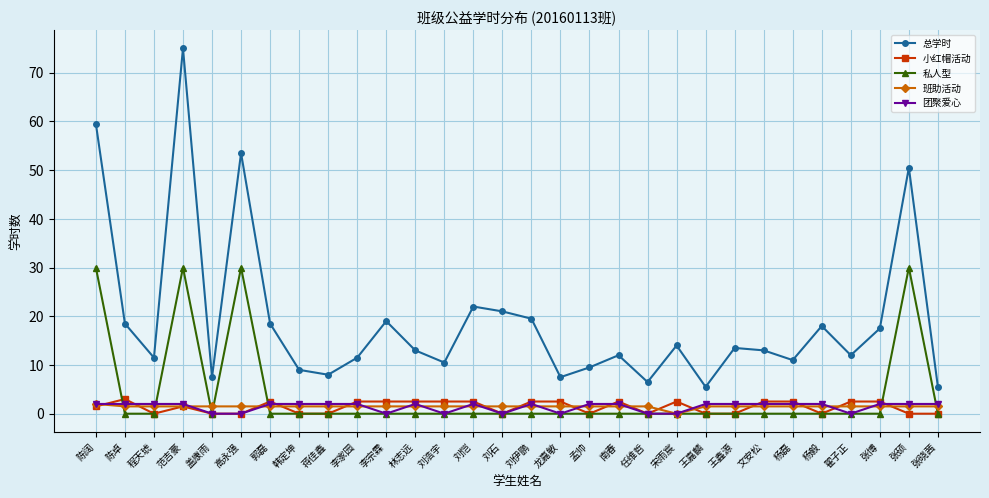

True or false: 总学时 and 团聚爱心 cross at least once.

False